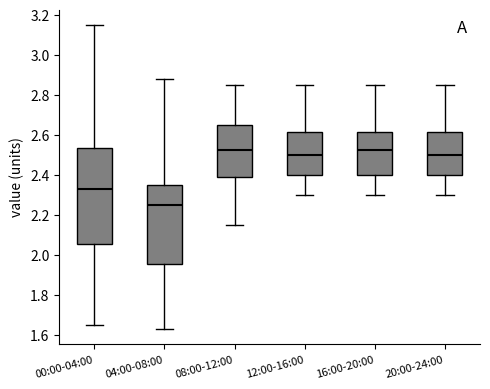

Comparing the boxes themselves (not the whiskers), which one is the tallest?

00:00-04:00